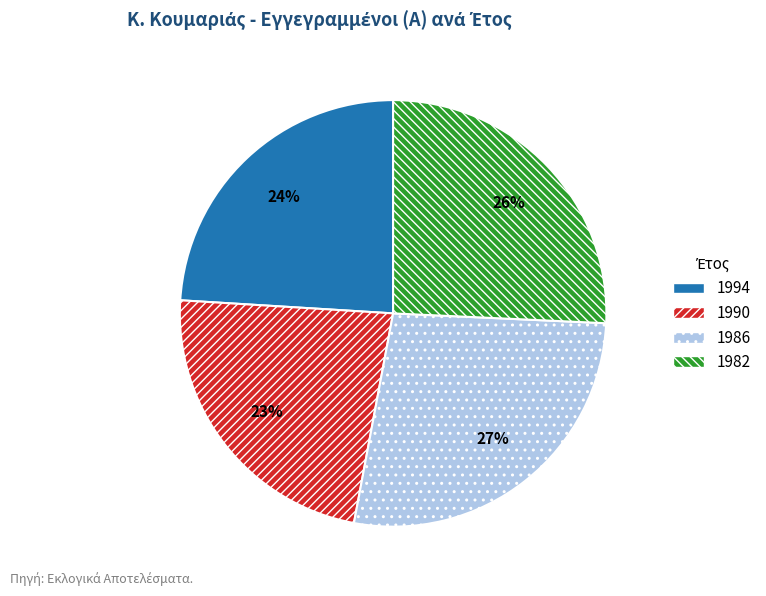

Which category has the smallest portion of the pie?

1990